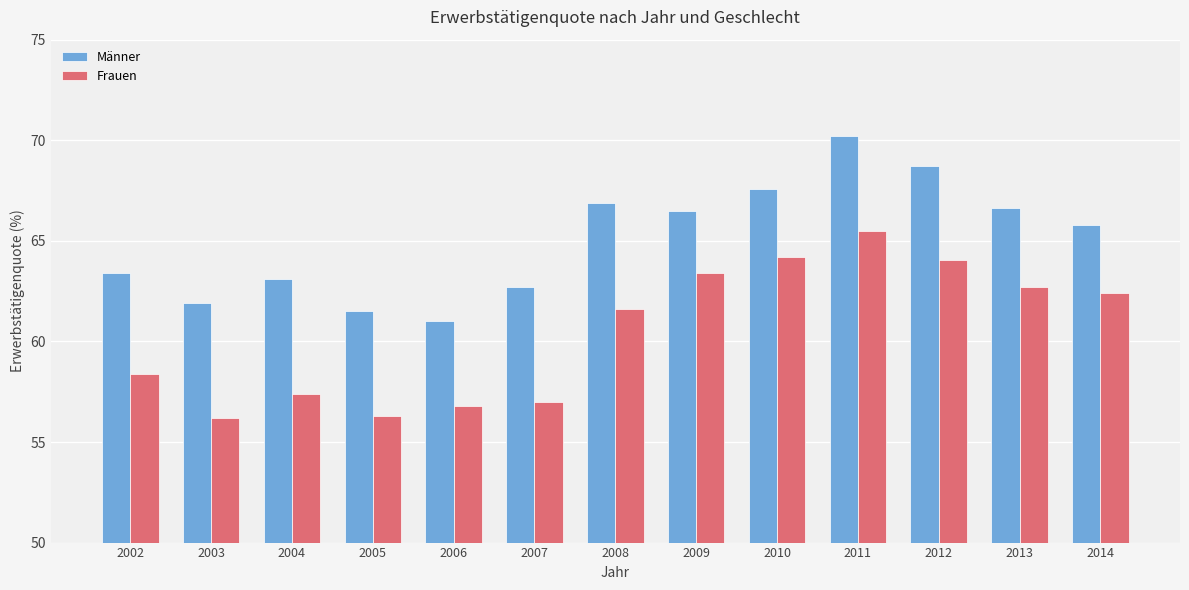

What is the difference between the highest and lowest values at 2008?

5.3